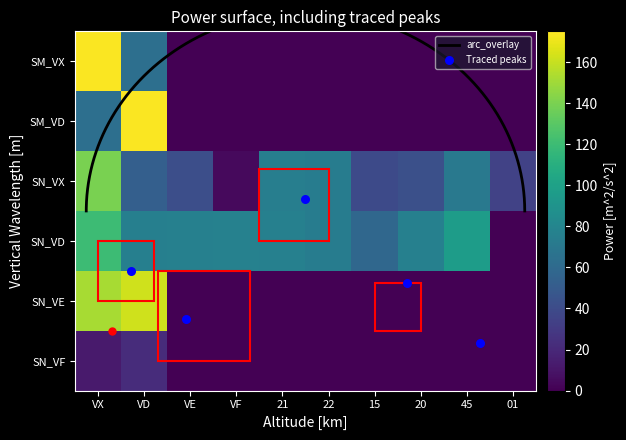

Is the value of SN_VE at VX greater than the value of SN_VF at VX?

Yes